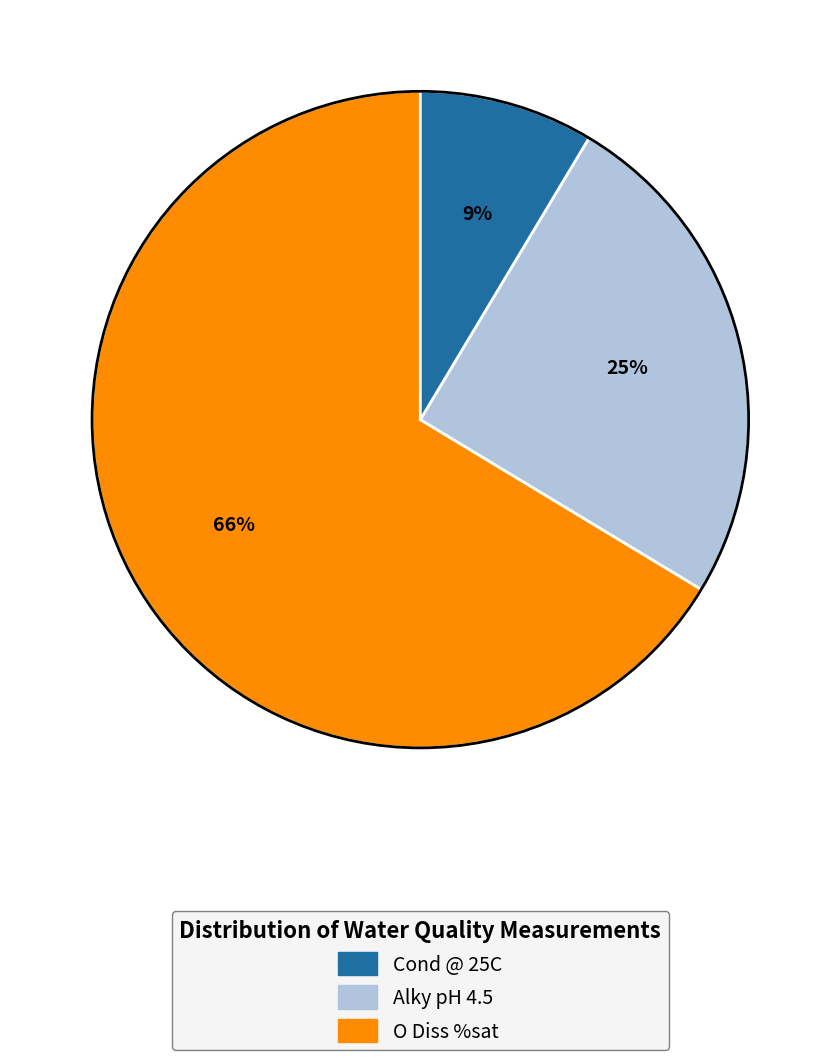

Which slice is the largest?

Cond @ 25C